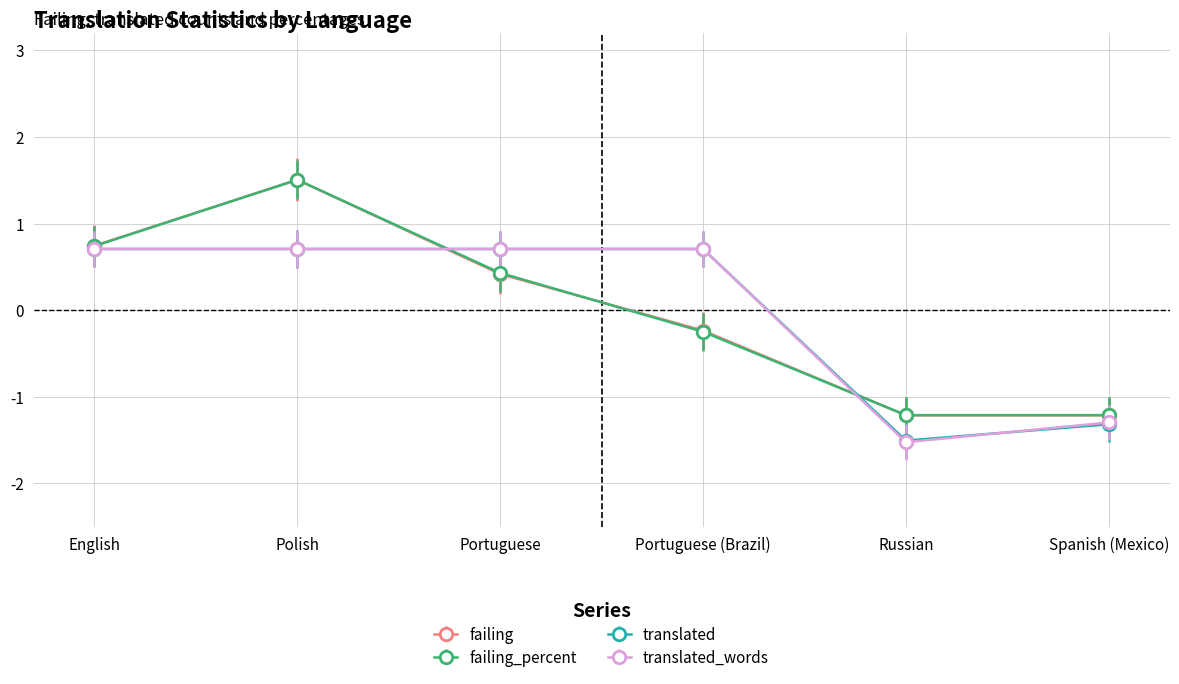

Which series has the widest spread of values?

failing